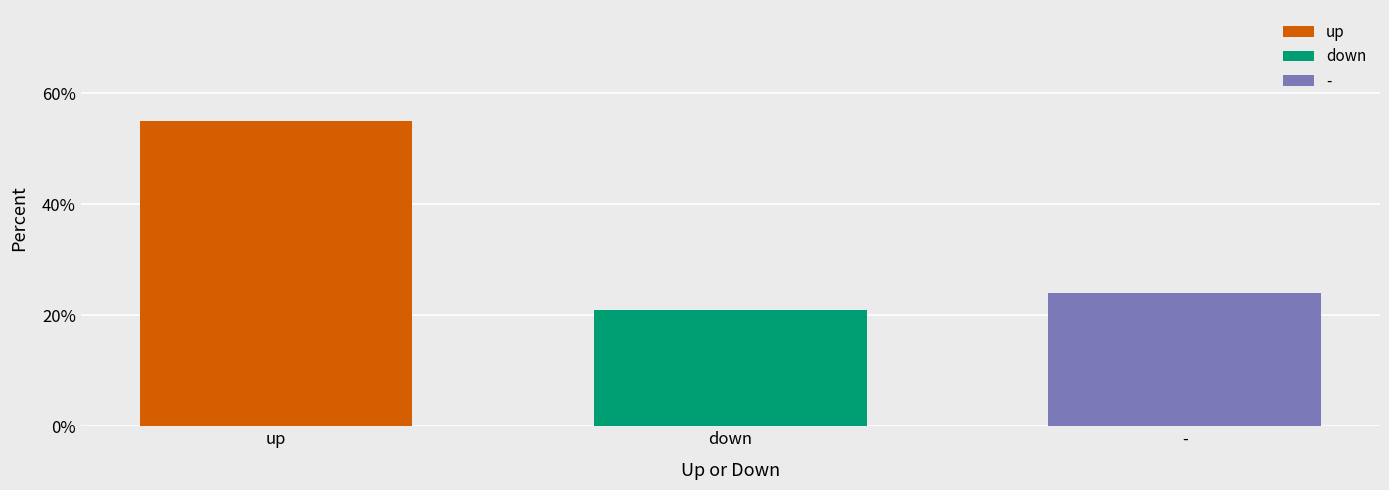

Which series has the widest spread of values?

up